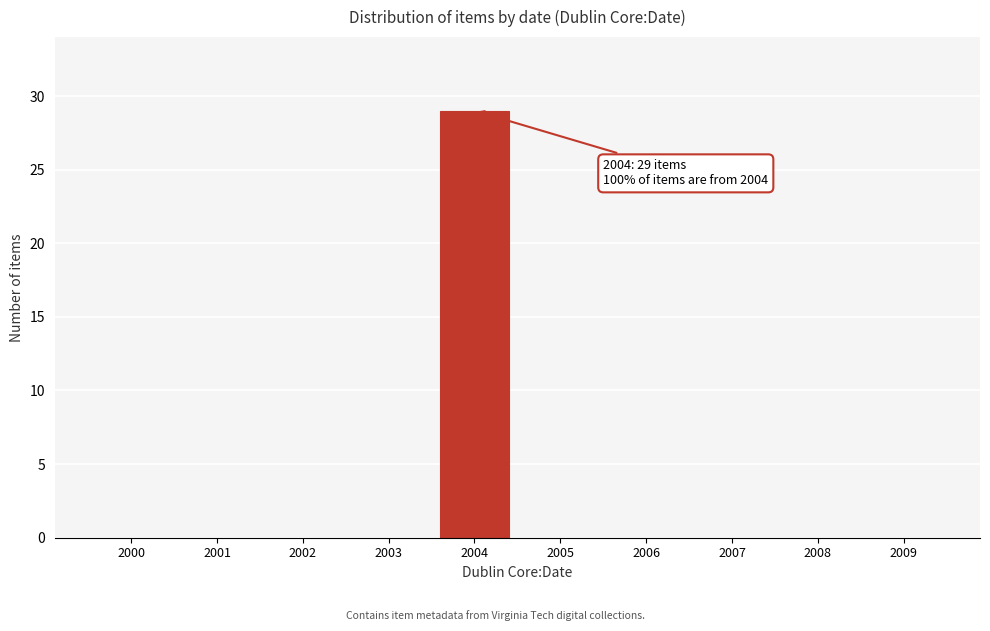

Reading left to right, what are all the values shown in this chart?

2000=0	2001=0	2002=0	2003=0	2004=29	2005=0	2006=0	2007=0	2008=0	2009=0